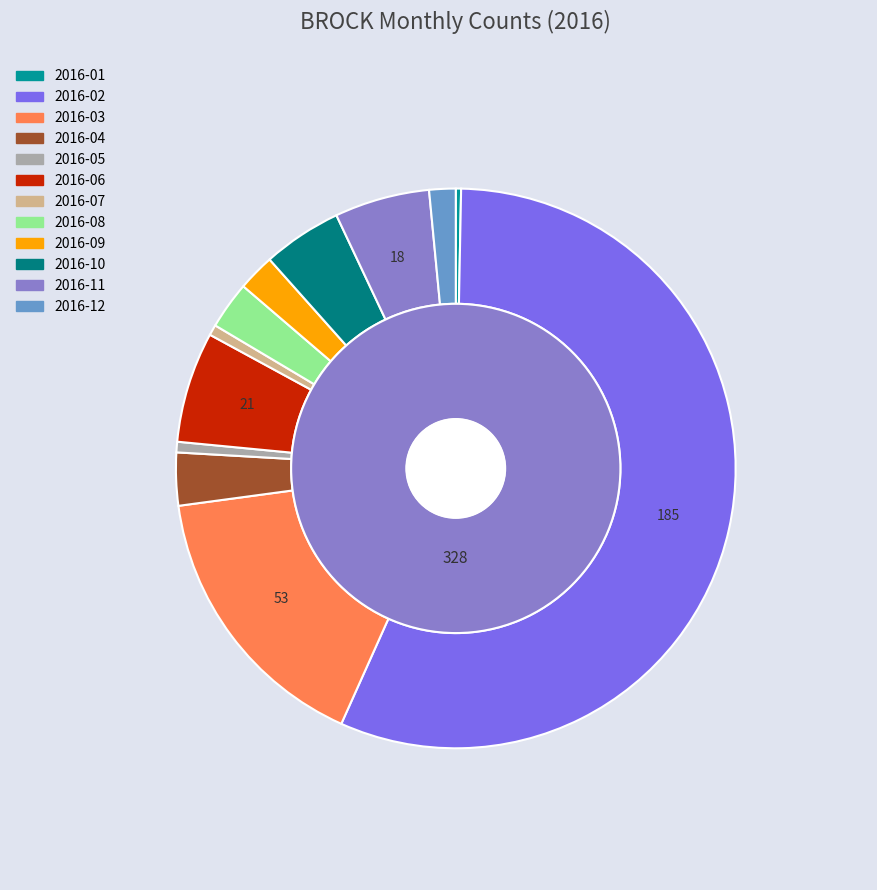

Rank the categories by value from lowest to highest.

2016-01, 2016-05, 2016-07, 2016-12, 2016-09, 2016-08, 2016-04, 2016-10, 2016-11, 2016-06, 2016-03, 2016-02